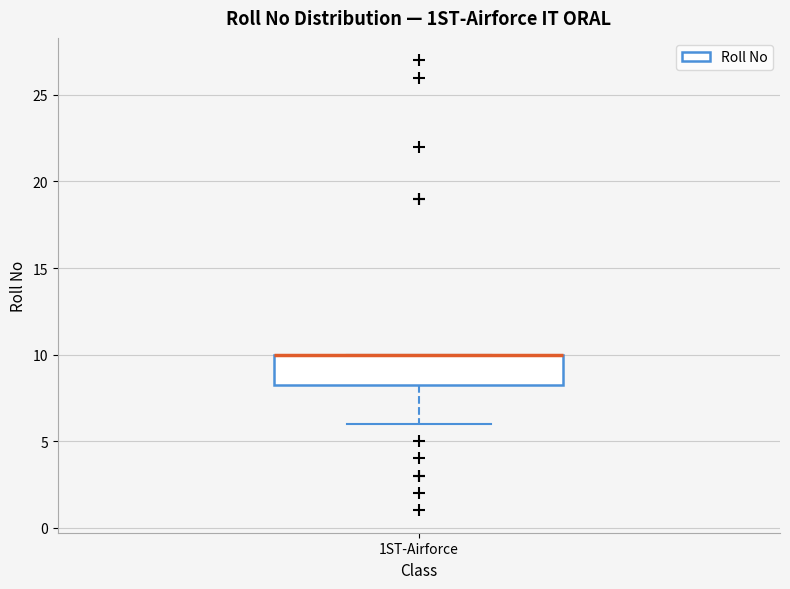

Transcribe this box plot: give where the median line is, the range the box spans, and where the two whiskers end, as read against the y-axis. The values are not printed on the chart, so give them approximately, as read against the axis.

median 10.0 (drawn on the box's upper edge), box 8.5 to 10.0, whiskers 6.0 to 10.0